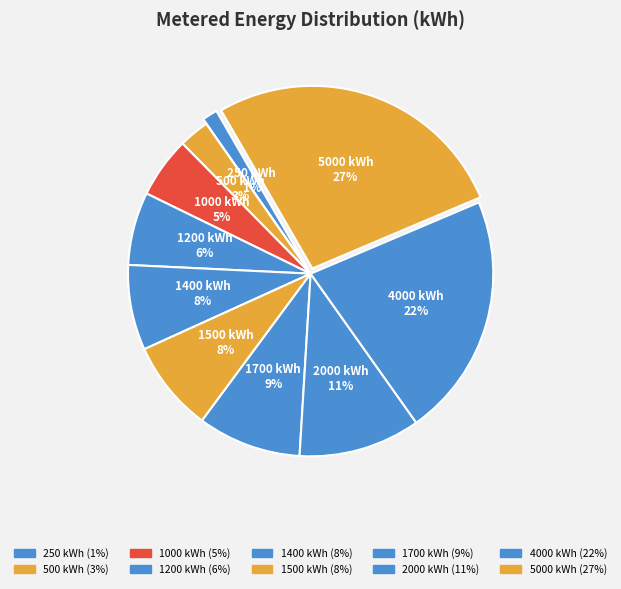

How many slices are in this pie chart?

10